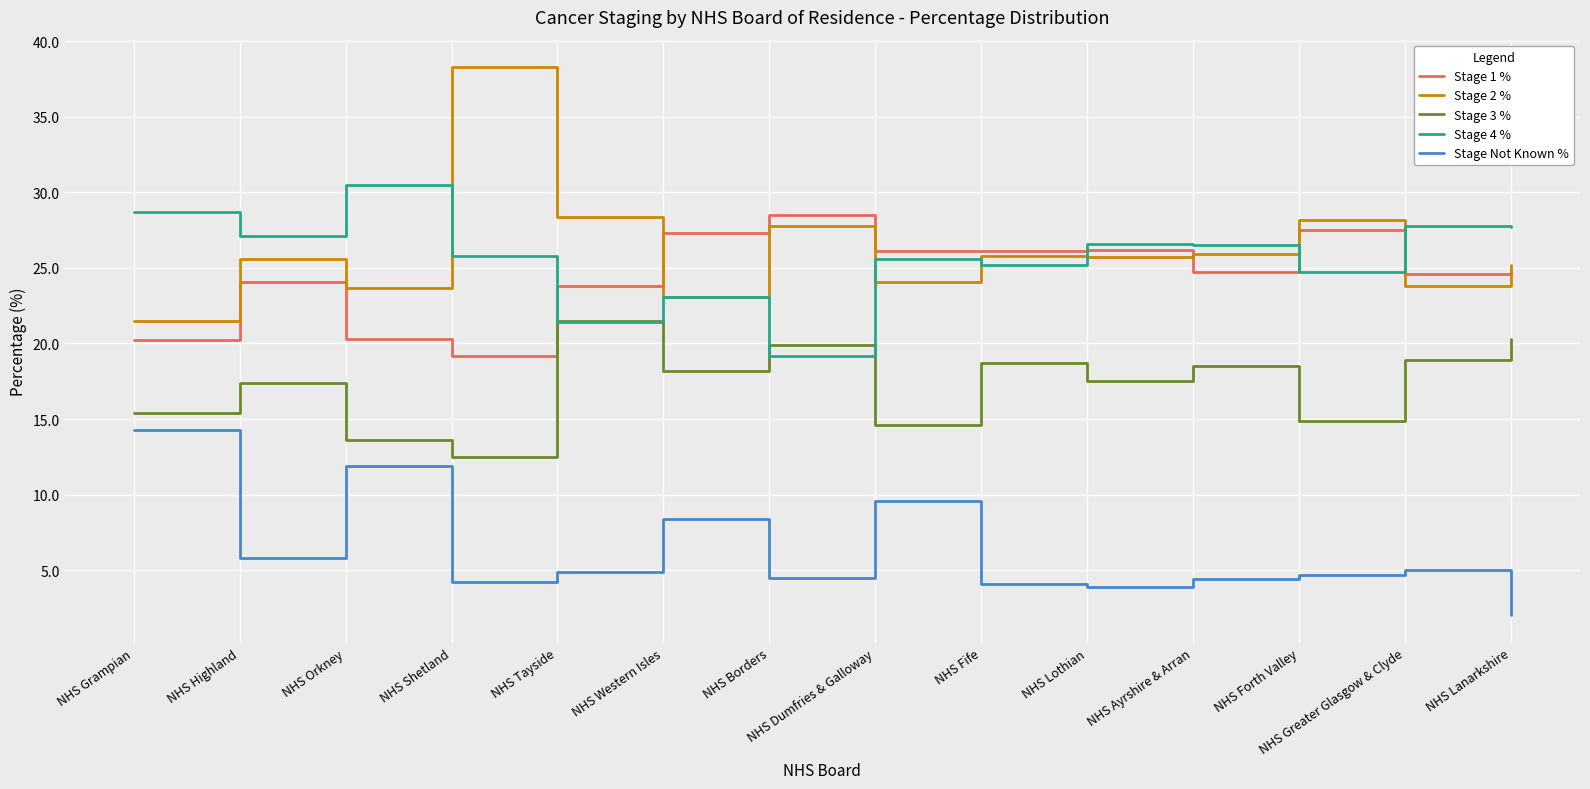

Is it true that Stage 4 % equals 14.8 at NHS Lanarkshire?

False